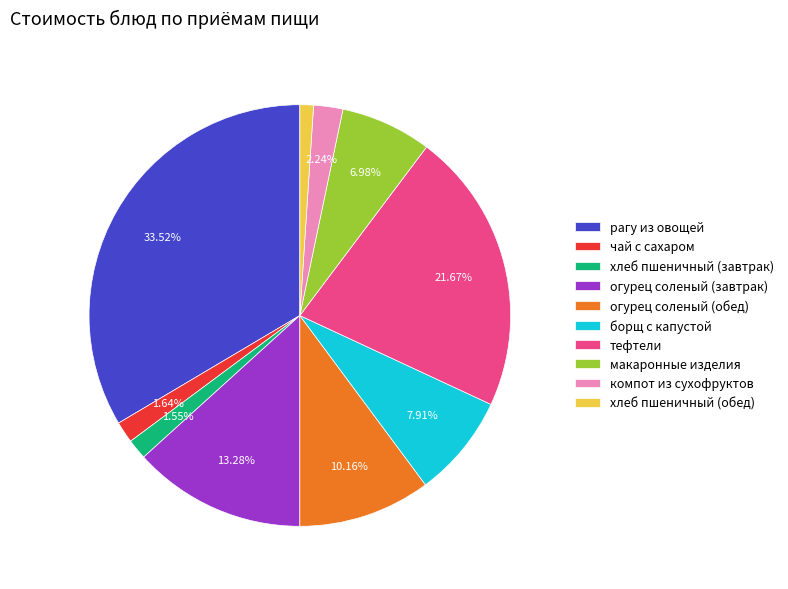

Approximately how many times larger is the value at чай с сахаром compared to хлеб пшеничный (обед)?

1.6